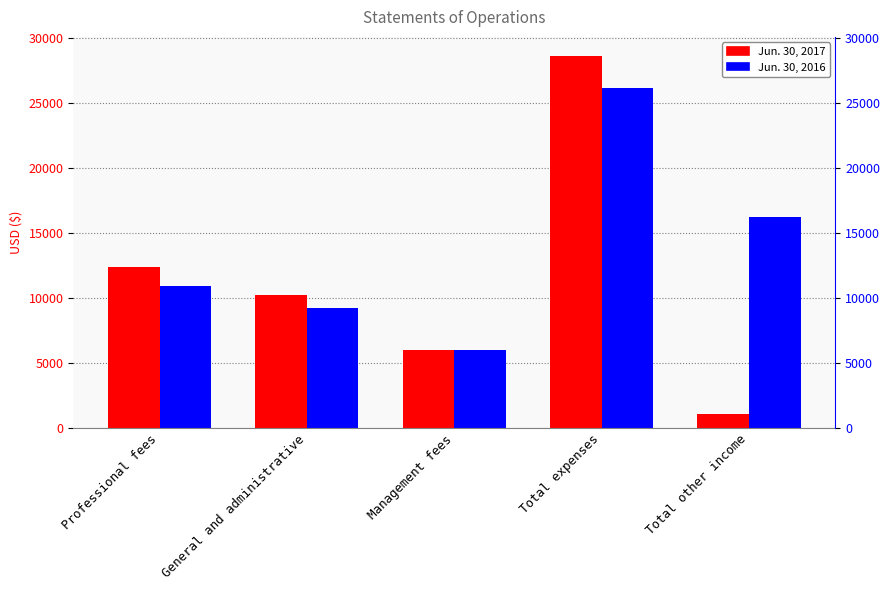

Is it true that Jun. 30, 2017 equals 10222 at General and administrative?

True